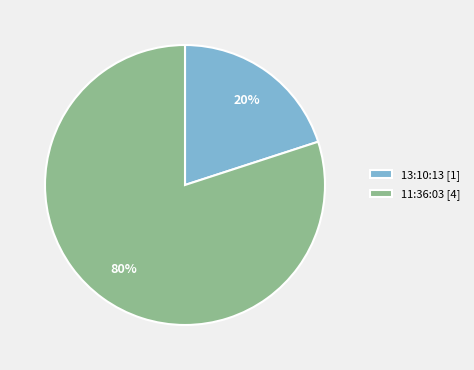

How many slices are in this pie chart?

2